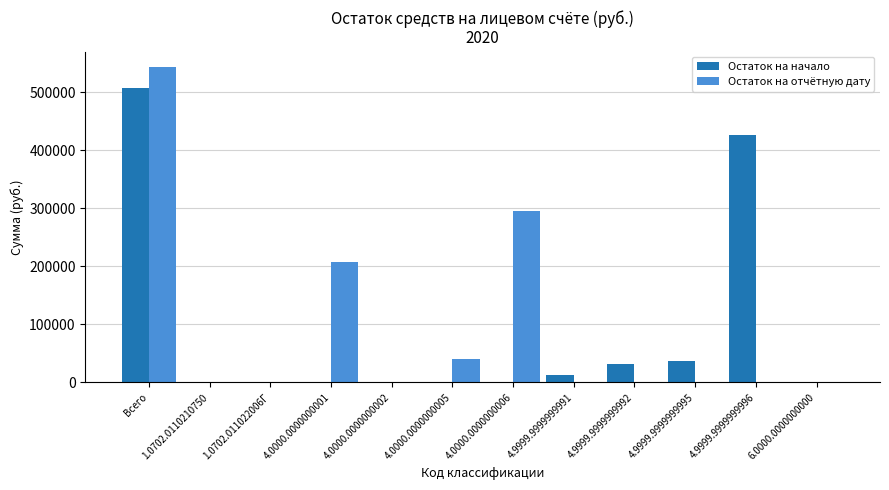

What is the maximum value for Остаток на начало?

507396.5